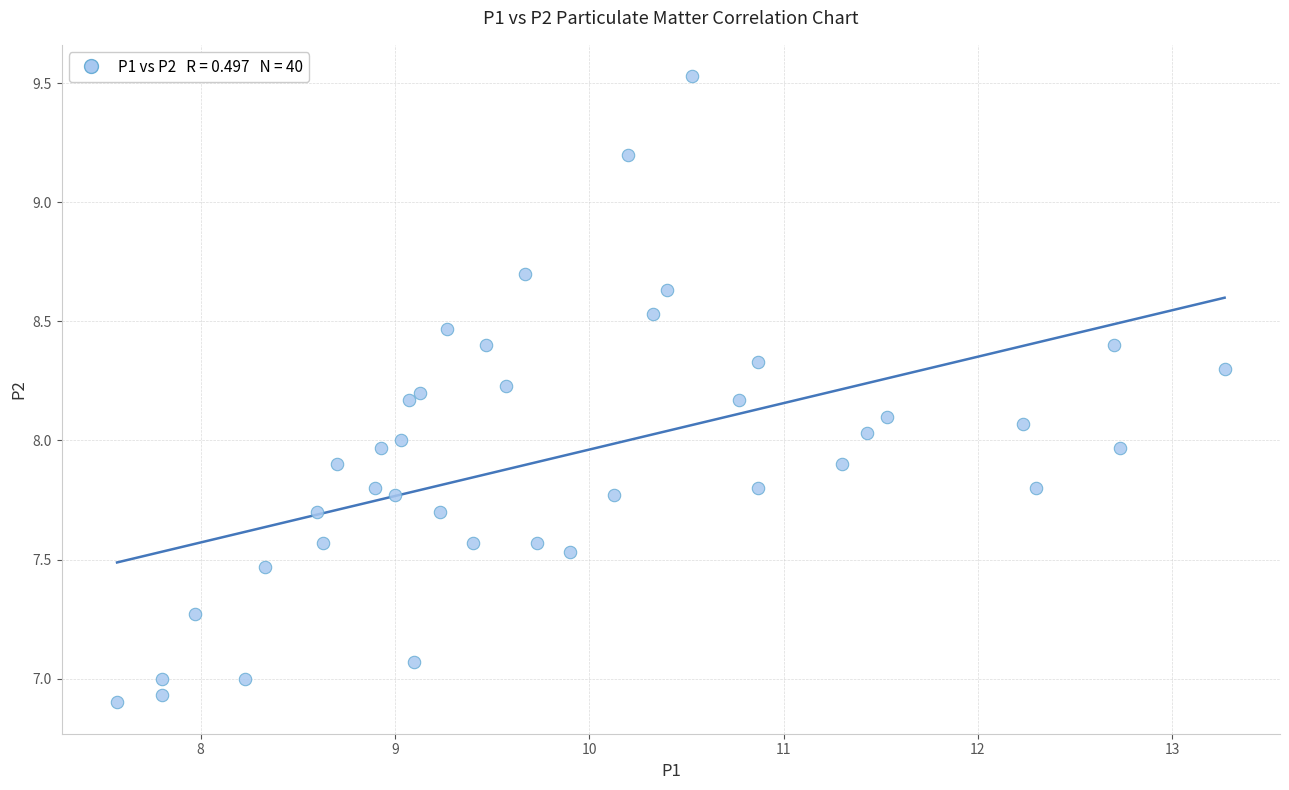

What is the range of X values (max minus min)?

5.7